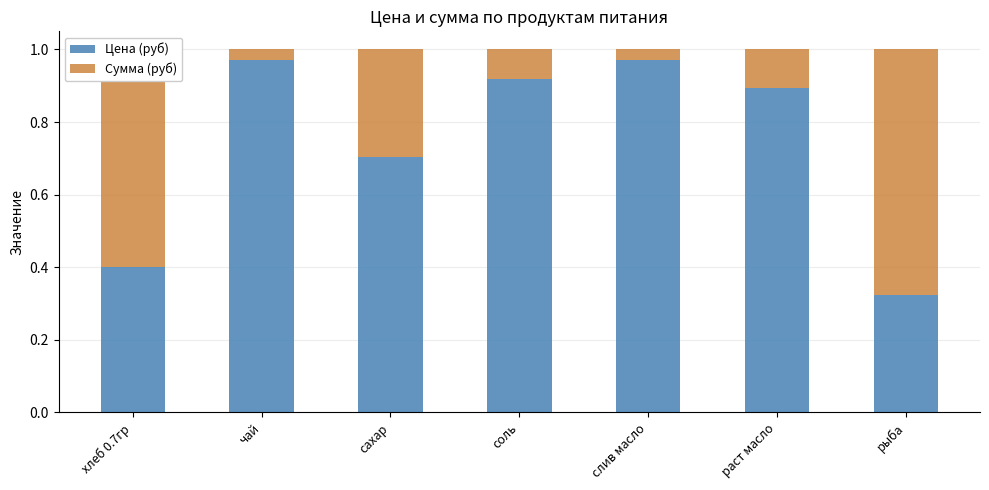

The value of Цена (руб) at раст масло is 0.2. True or false?

False